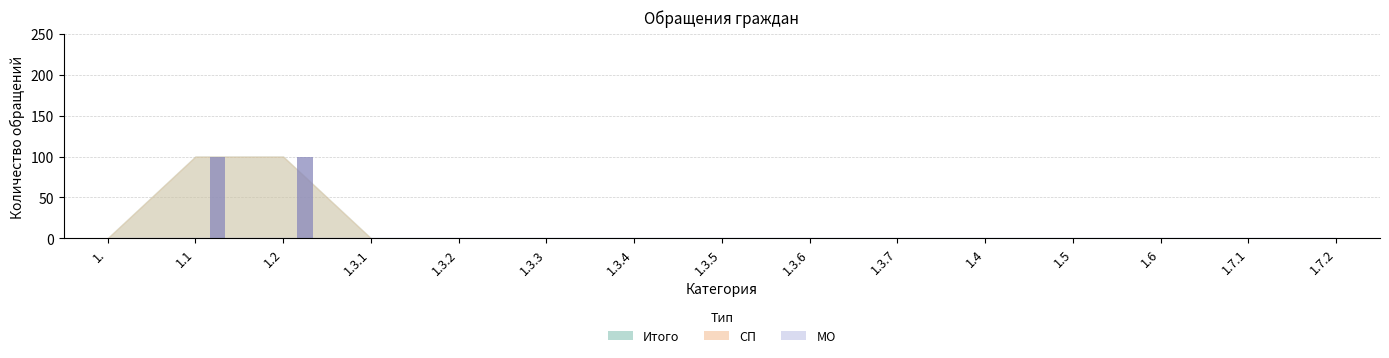

True or false: the data shows 0 at 1.3.7.

True